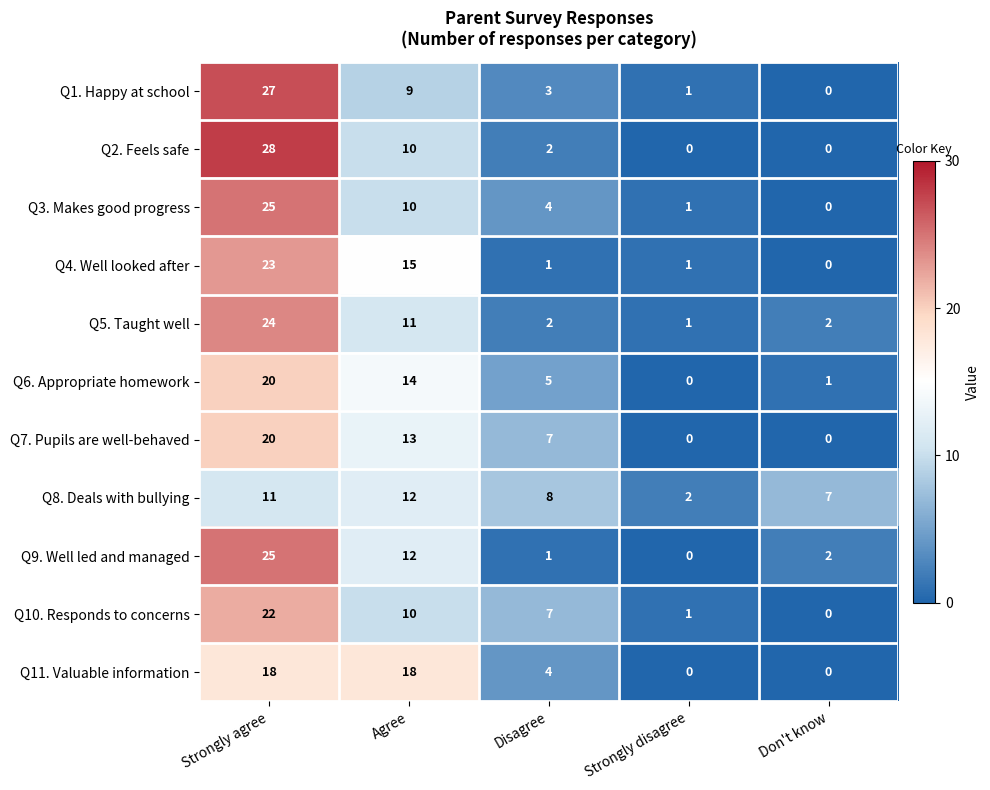

What is the difference between the maximum and second lowest values in the Q7. Pupils are well-behaved series?

20